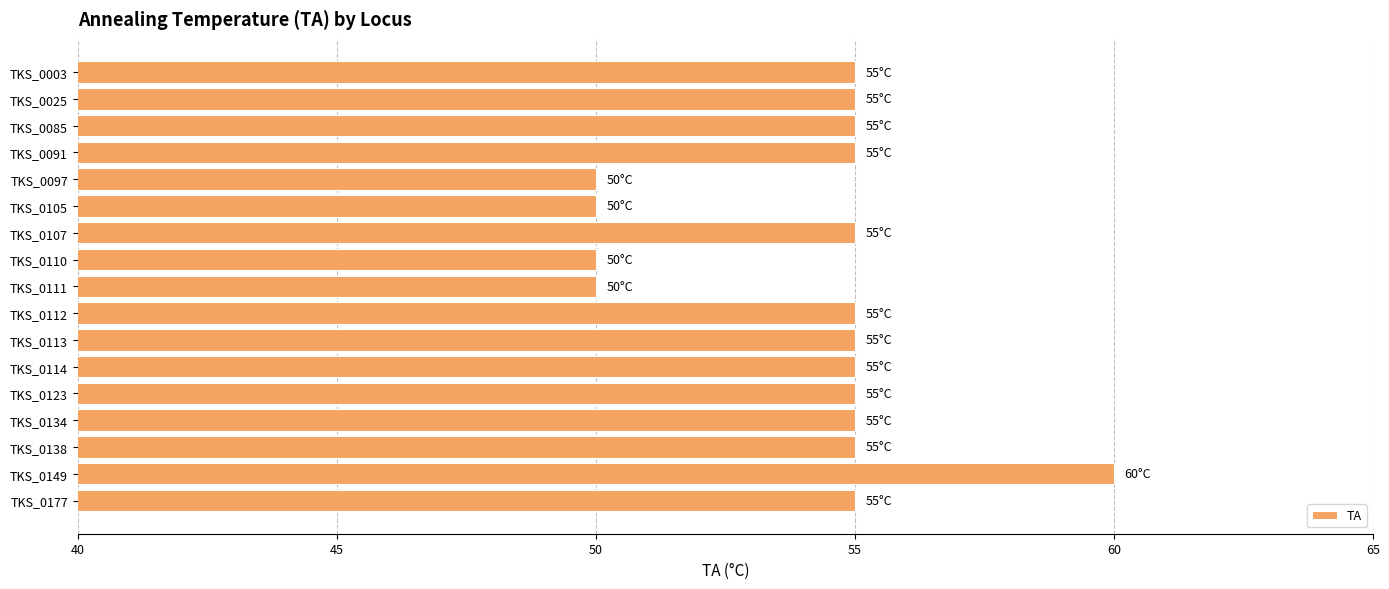

What is the value of the 17th bar from the top?

55